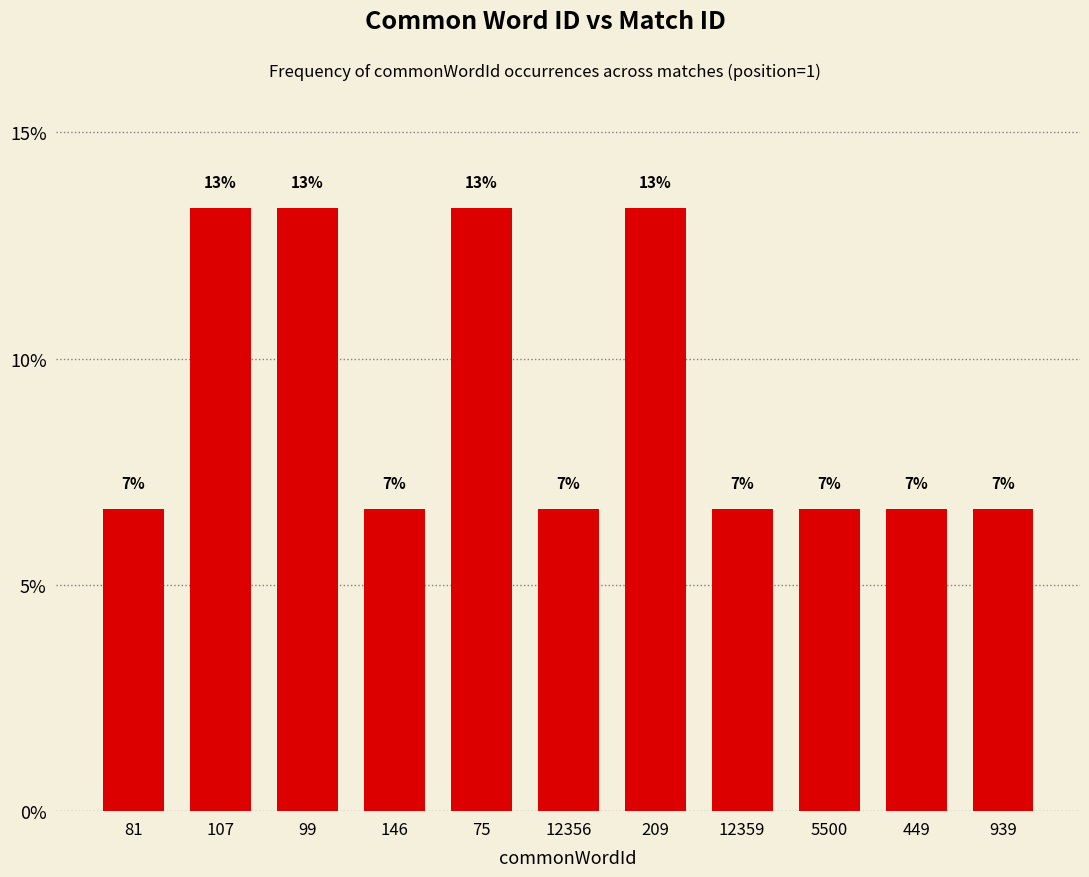

Does the chart contain any negative values?

No